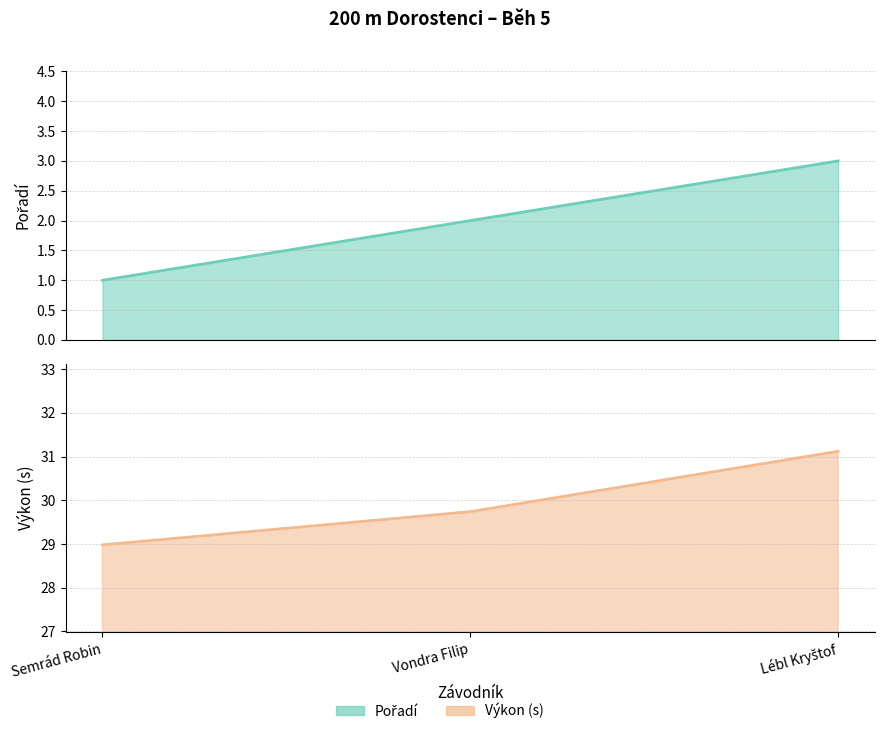

What is the smallest value displayed?

1.0